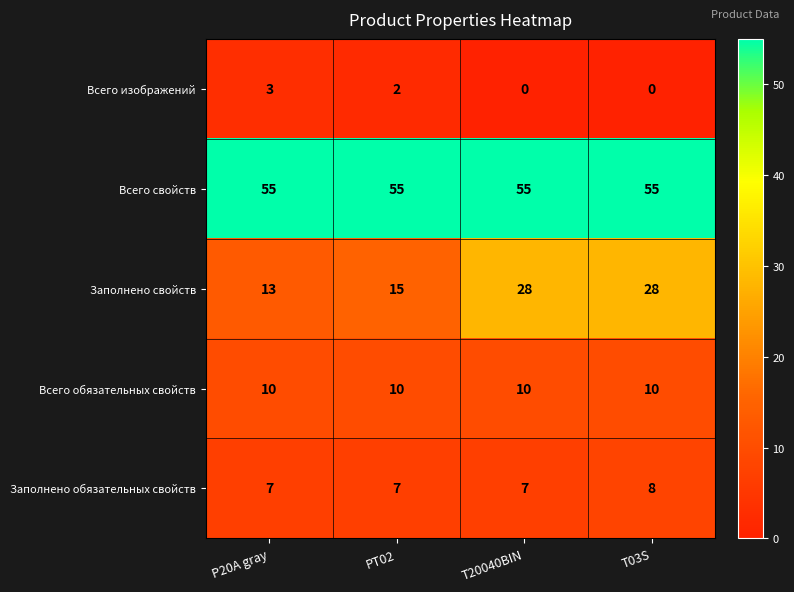

Which category has the highest value in the Всего изображений series?

P20A gray